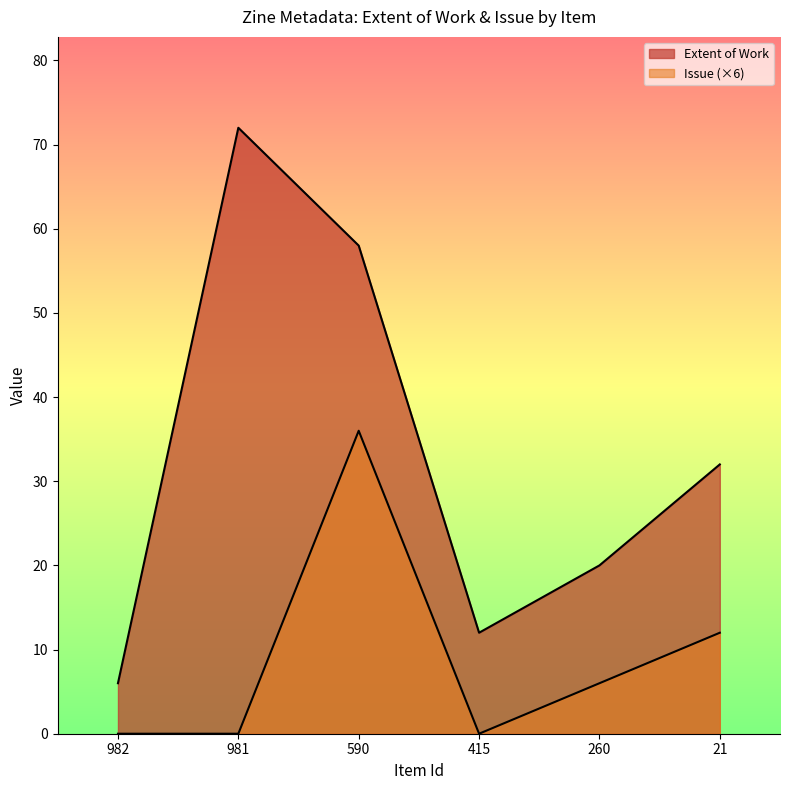

At which category does Extent of Work reach its first local peak?

981